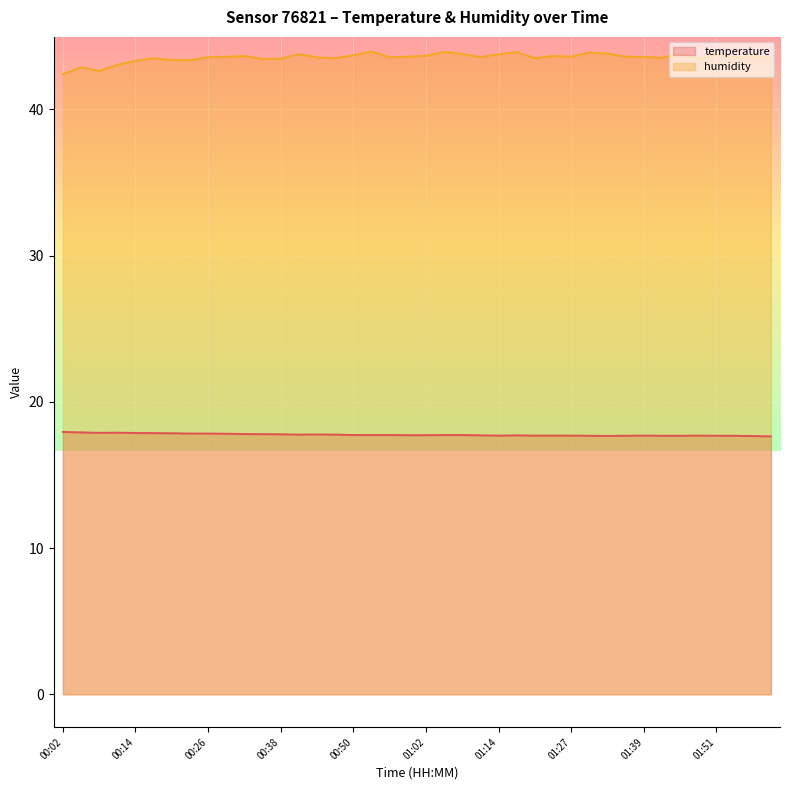

Is the value of humidity at 01:14 greater than the value of temperature at 02:00?

Yes